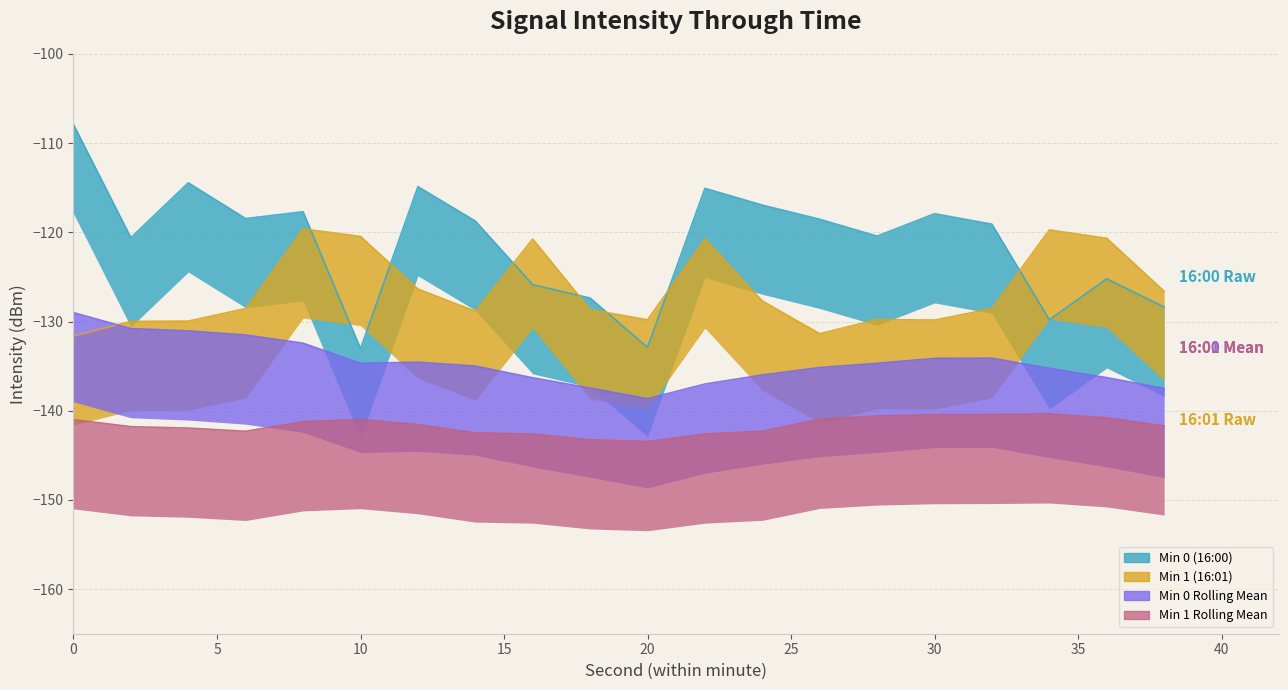

Which series changed the most between 12 and 28?

Min 0 (16:00)